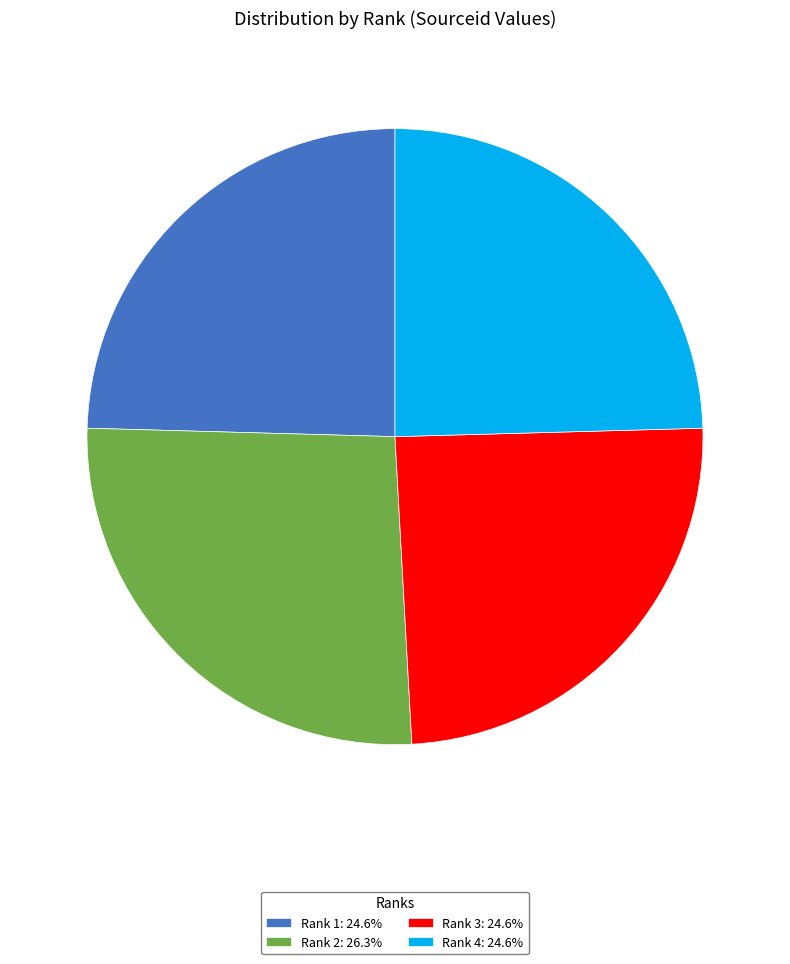

Does any single category account for the majority?

No